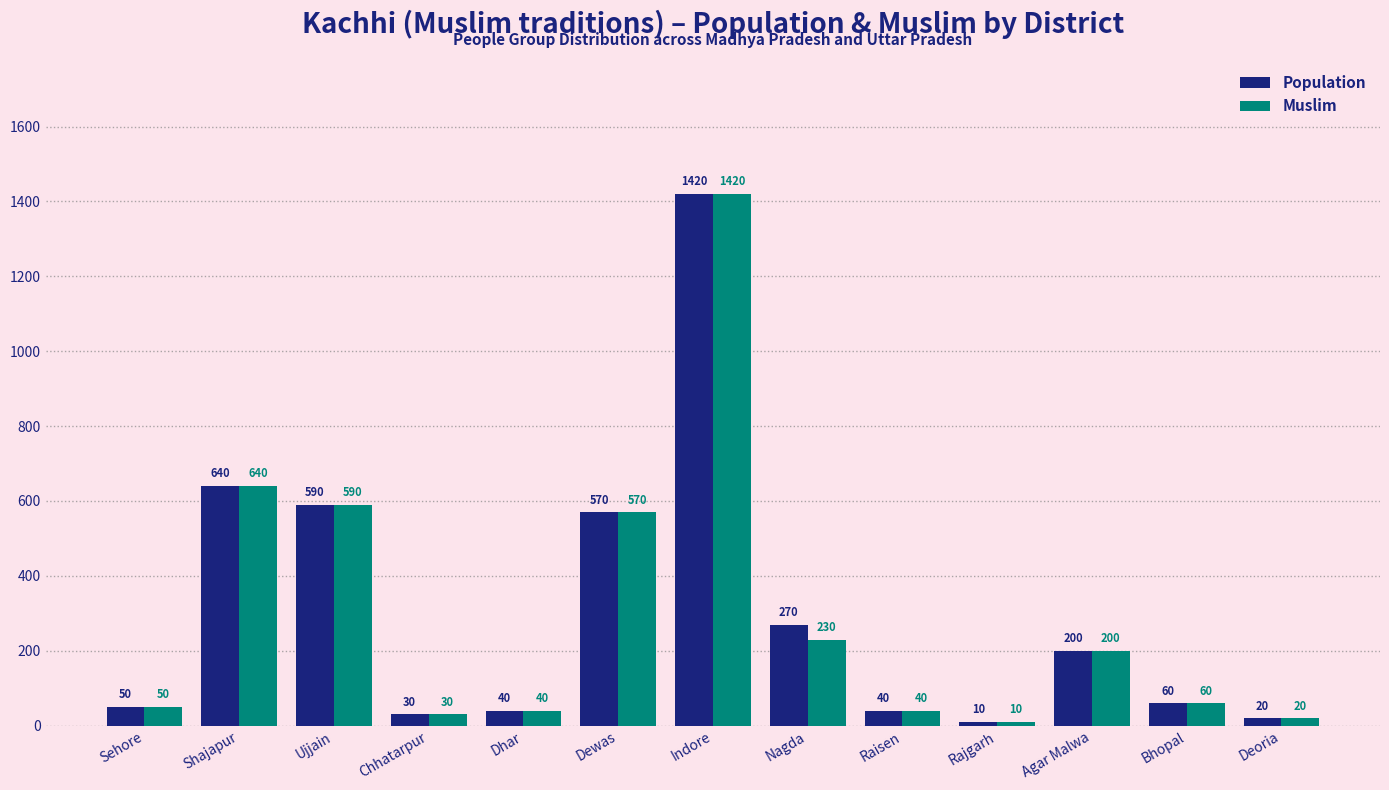

How many values in the Muslim series are below 60?

6